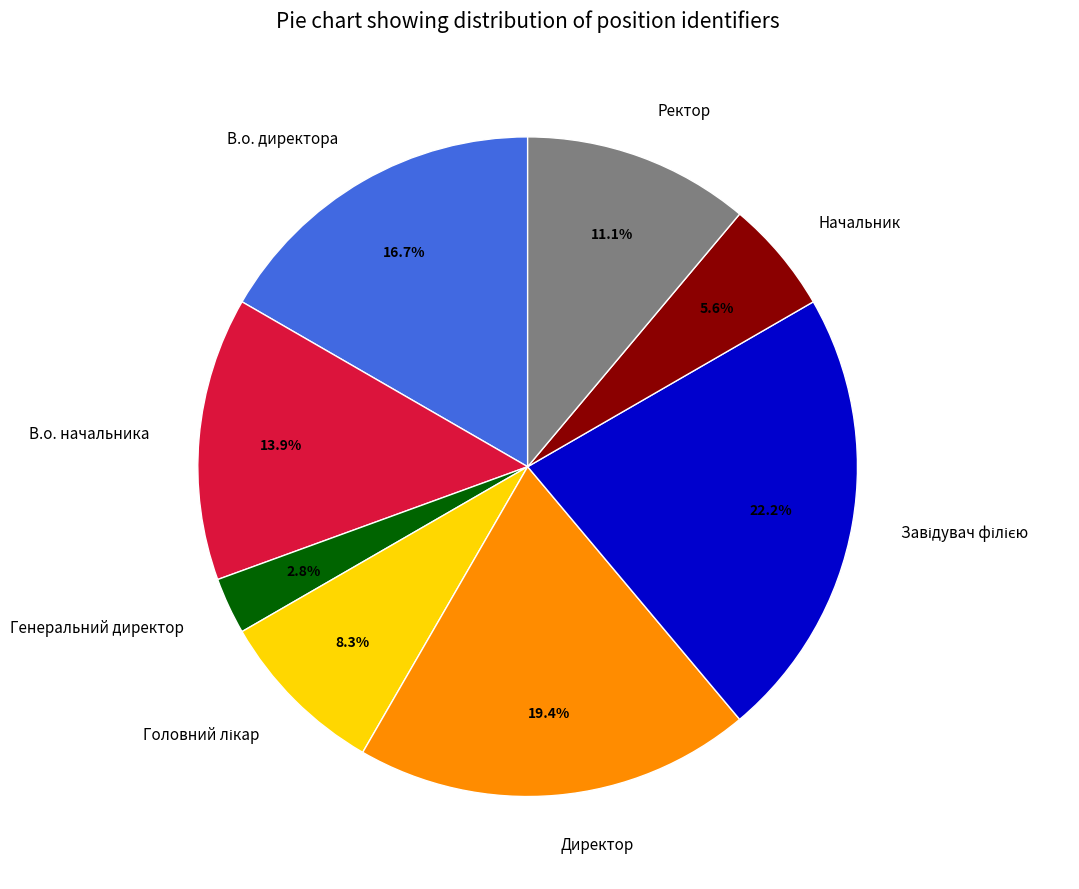

What is the total percentage of Директор and Начальник?

25.0%